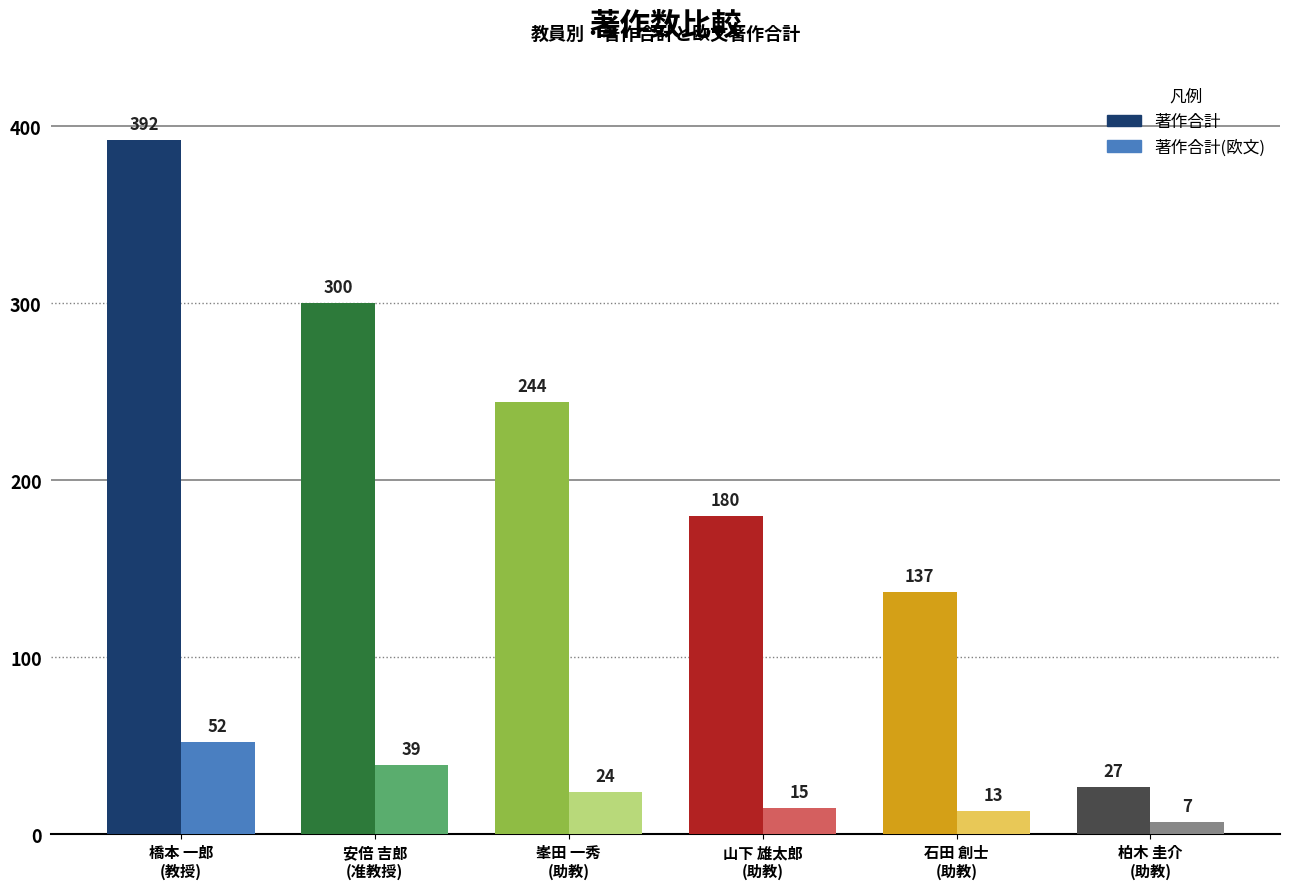

How many groups of bars are there?

6